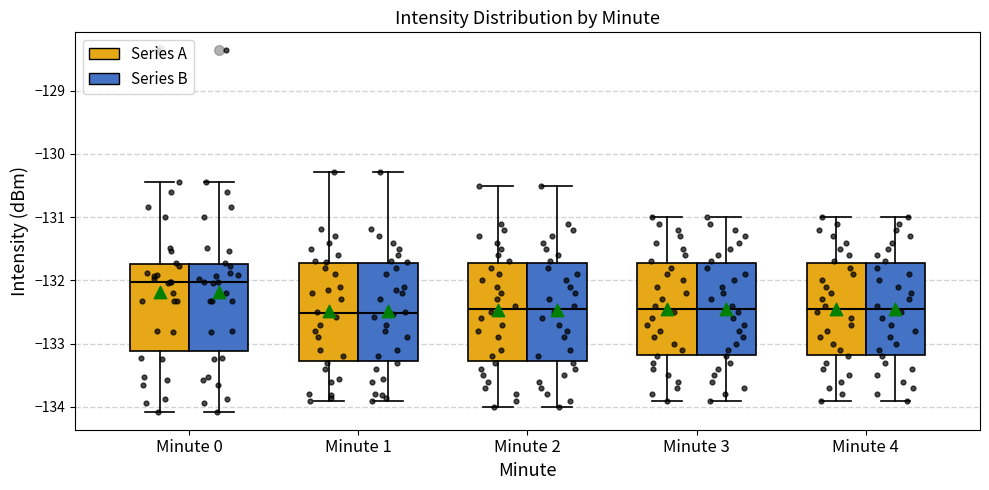

Reading left to right, transcribe this box plot: for each box, give where its median line is, the range the box spans, and where its two whiskers end, as read against the y-axis. The values are not printed on the chart, so give them approximately, as read against the axis.

Minute 0 (Series A): median -132.0, box -133.1 to -131.7, whiskers -134.1 to -130.4
Minute 0 (Series B): median -132.0, box -133.1 to -131.7, whiskers -134.1 to -130.4
Minute 1 (Series A): median -132.5, box -133.3 to -131.7, whiskers -133.9 to -130.3
Minute 1 (Series B): median -132.5, box -133.3 to -131.7, whiskers -133.9 to -130.3
Minute 2 (Series A): median -132.4, box -133.3 to -131.7, whiskers -134.0 to -130.5
Minute 2 (Series B): median -132.4, box -133.3 to -131.7, whiskers -134.0 to -130.5
Minute 3 (Series A): median -132.4, box -133.2 to -131.7, whiskers -133.9 to -131.0
Minute 3 (Series B): median -132.4, box -133.2 to -131.7, whiskers -133.9 to -131.0
Minute 4 (Series A): median -132.4, box -133.2 to -131.7, whiskers -133.9 to -131.0
Minute 4 (Series B): median -132.4, box -133.2 to -131.7, whiskers -133.9 to -131.0